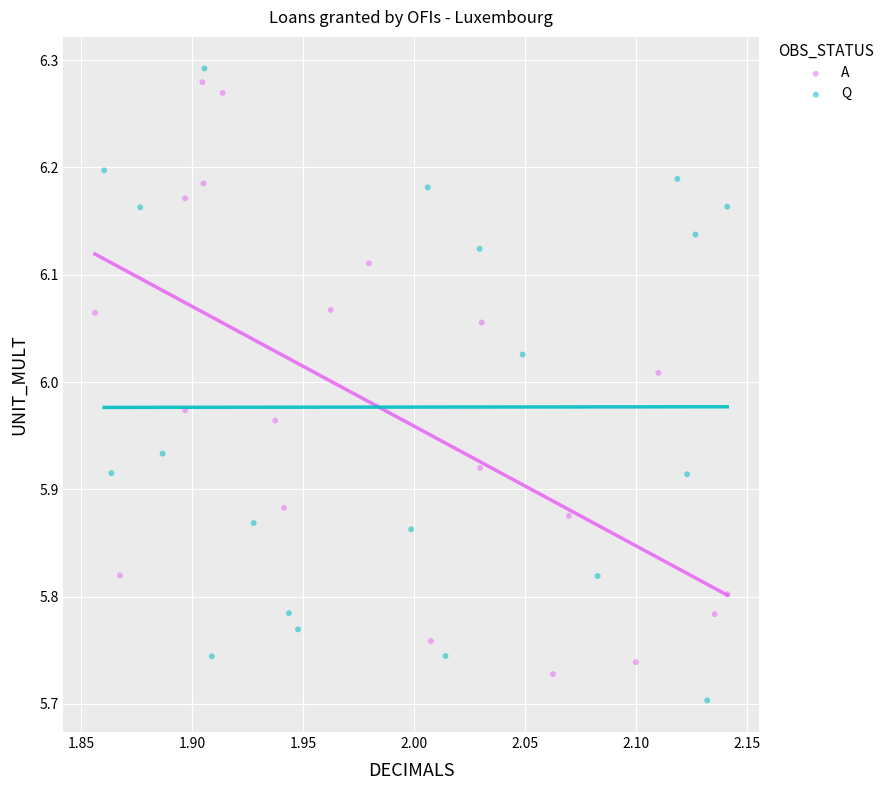

Which series contains the lowest Y value?

Q